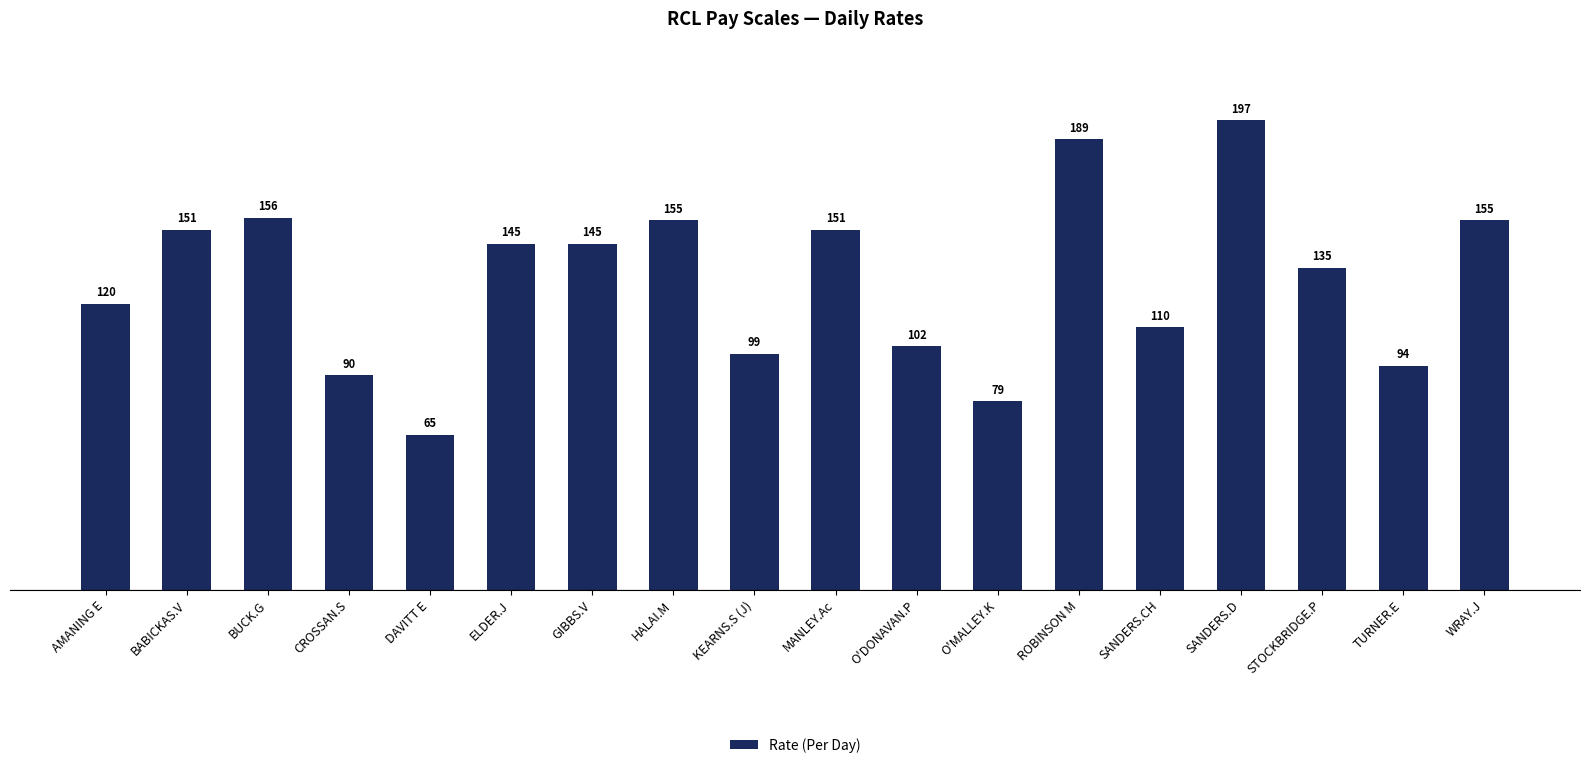

What is the difference between the second highest and minimum values?

124